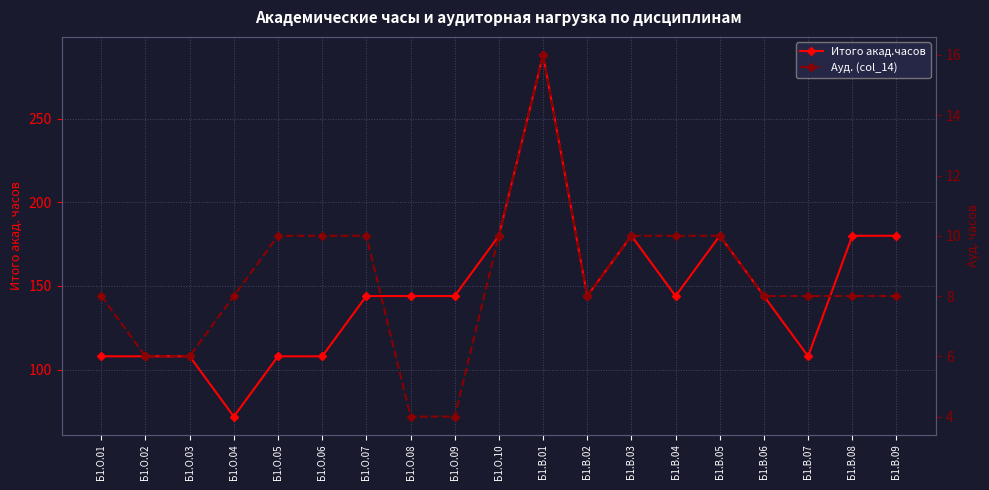

How many data points in Итого акад.часов are less than 144?

7